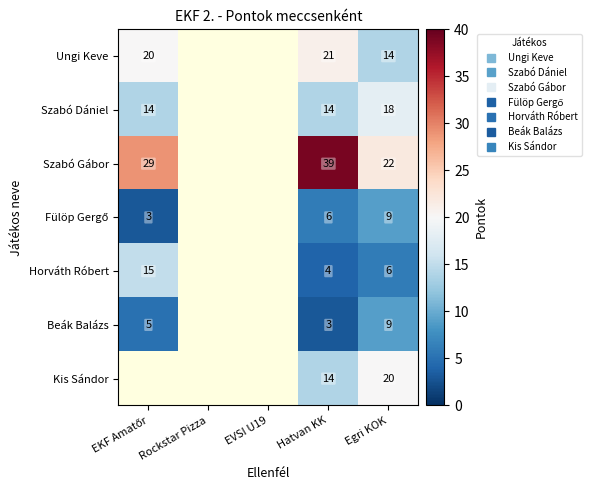

Which category has the lowest value in the Horváth Róbert series?

Hatvan KK